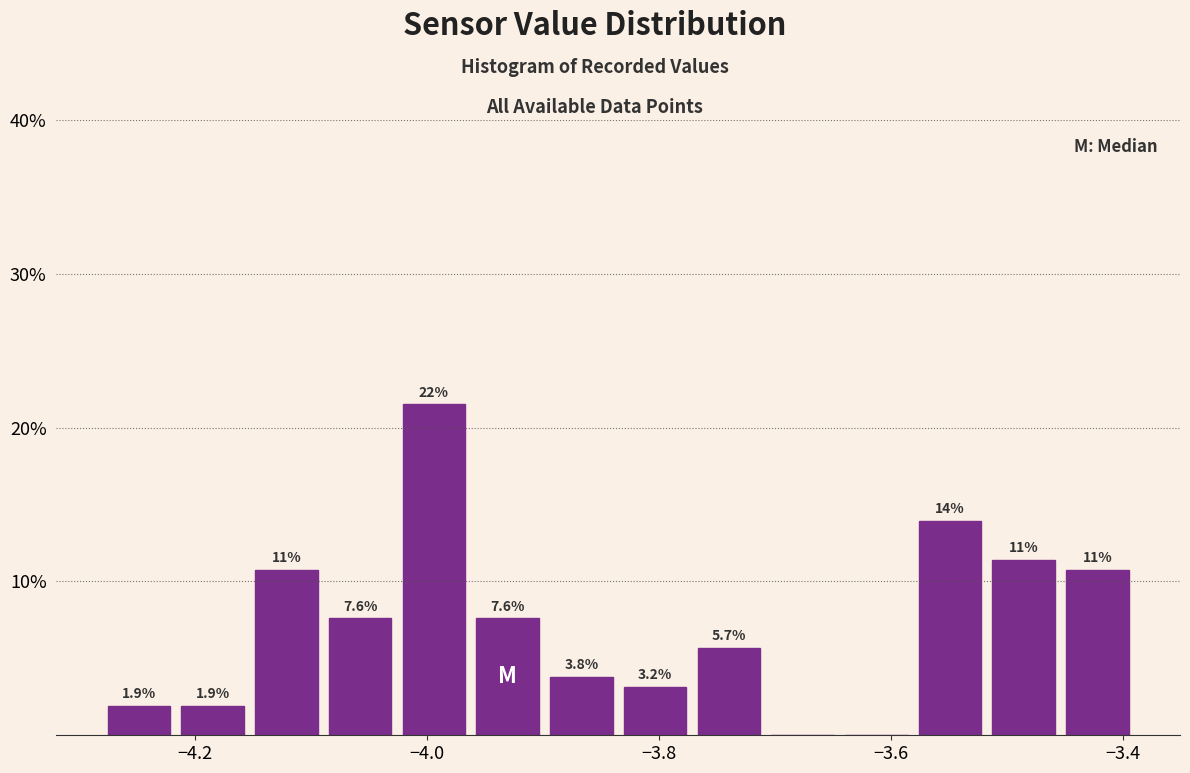

Around what value on the x-axis is the tallest bar? Give the approximate position of its centre, as read against the axis.

-4.00